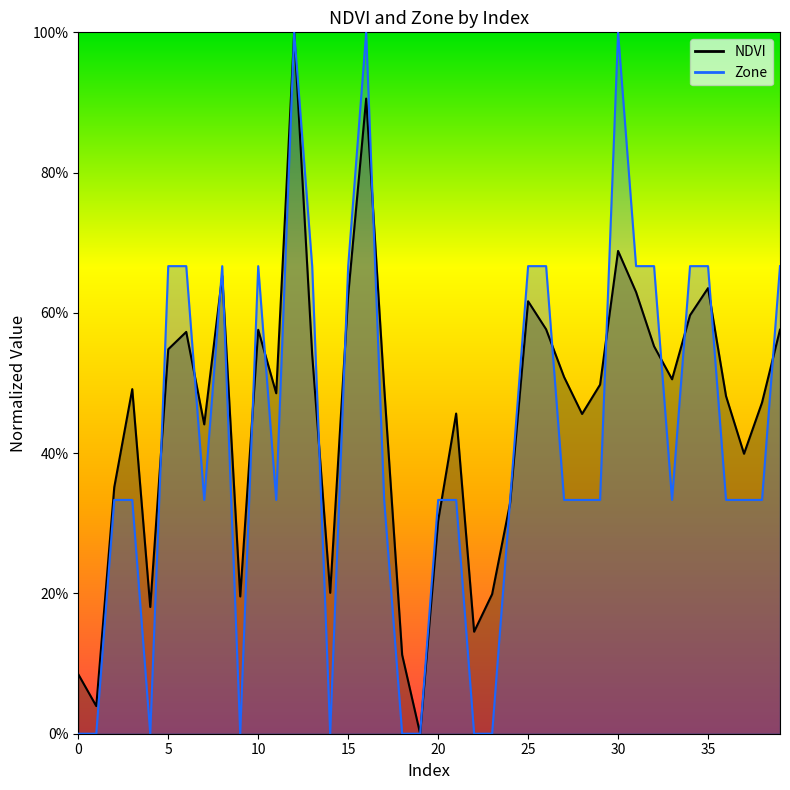

Which series has the largest range (max minus min)?

NDVI